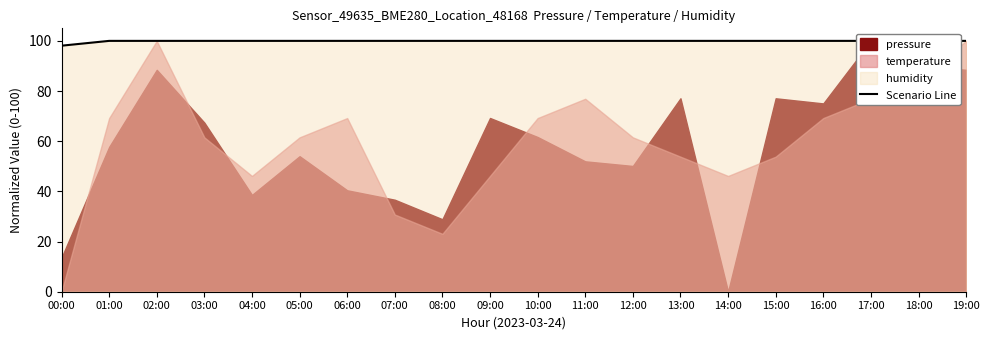

Reading left to right, extract all data points from this chart.

98.1	100.0	100.0	100.0	100.0	100.0	100.0	100.0	100.0	100.0	100.0	100.0	100.0	100.0	100.0	100.0	100.0	100.0	100.0	100.0